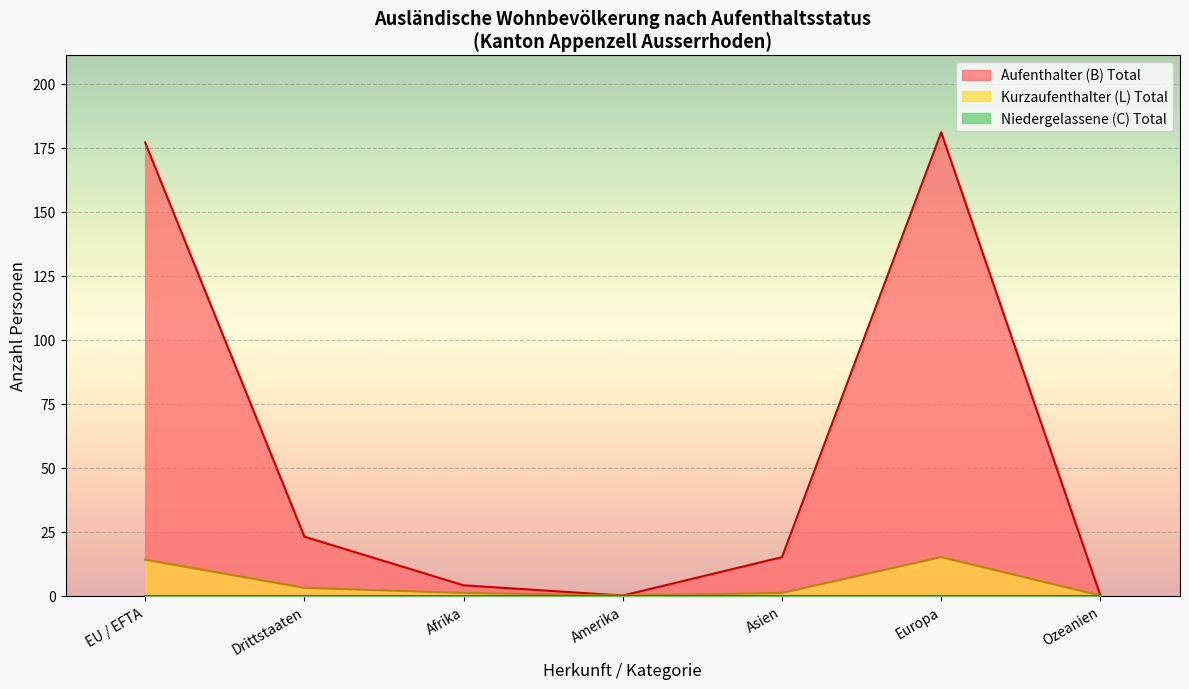

Rank the series by their maximum value, from highest to lowest.

Aufenthalter (B) Total, Kurzaufenthalter (L) Total, Niedergelassene (C) Total